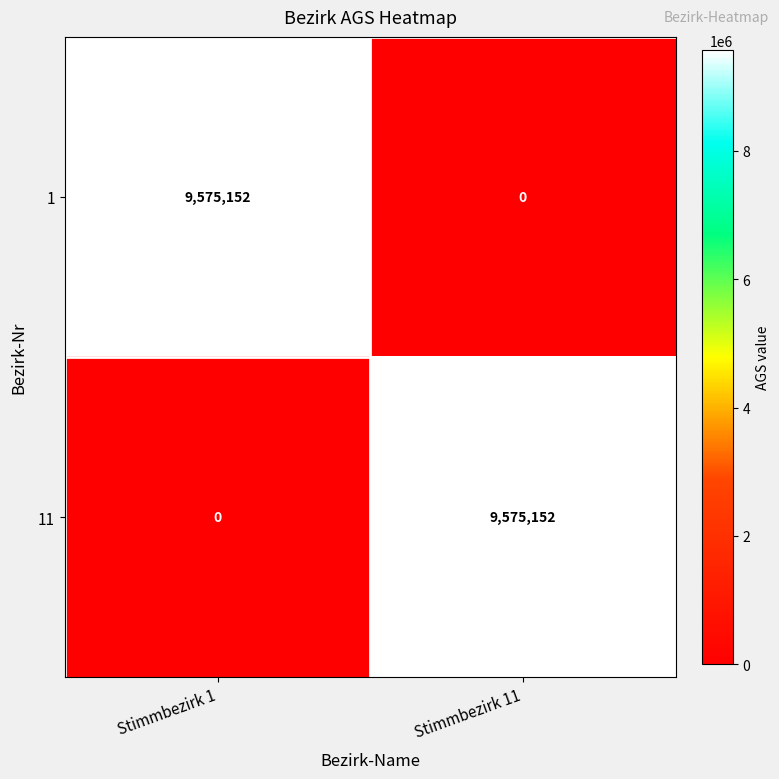

How many series are shown in this chart?

2